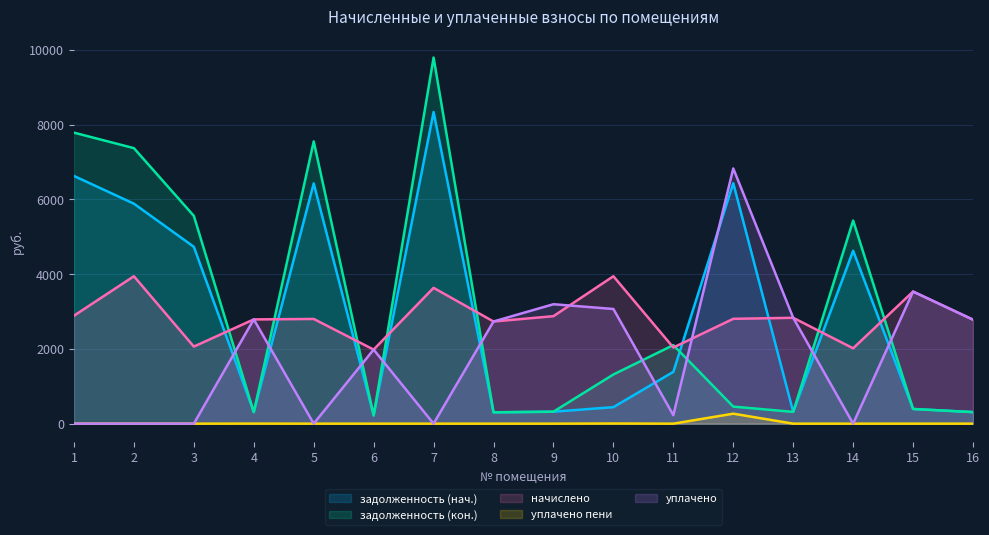

What is the value of the задолженность (кон.) point at the 1st from the left?

7784.1